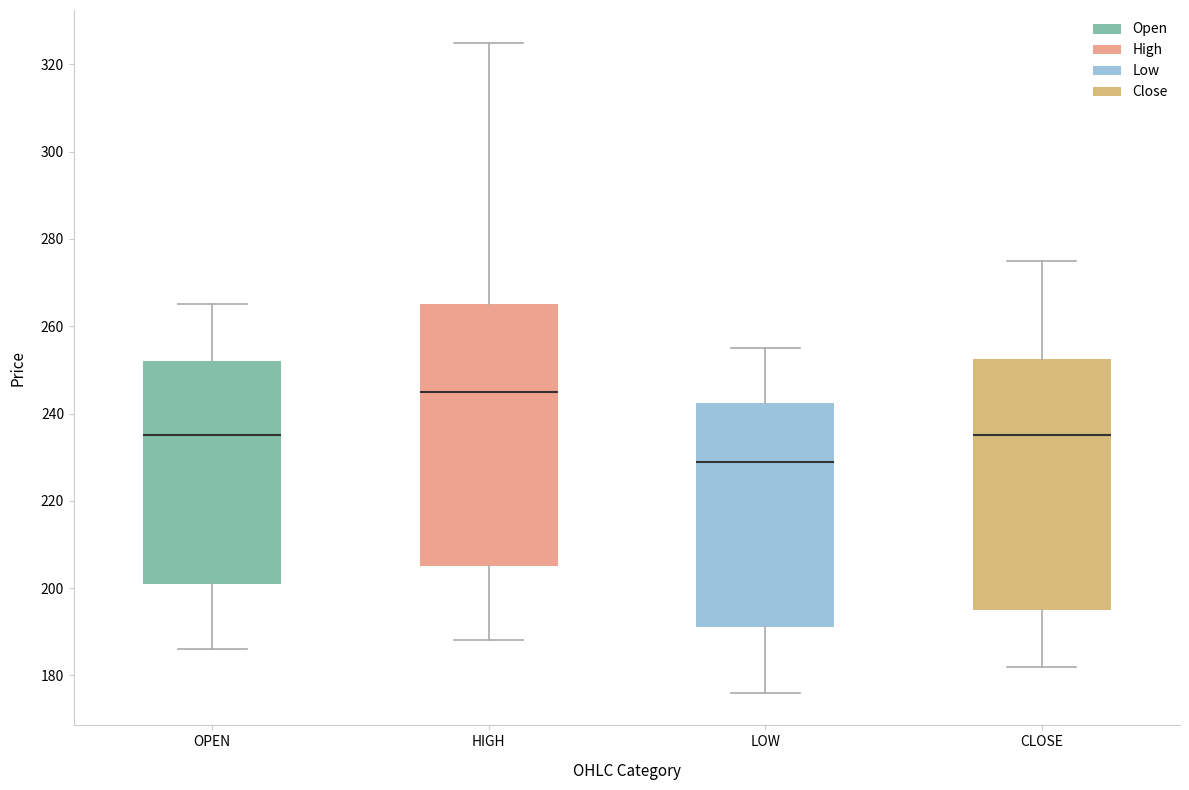

Which box's median line is the lowest?

LOW